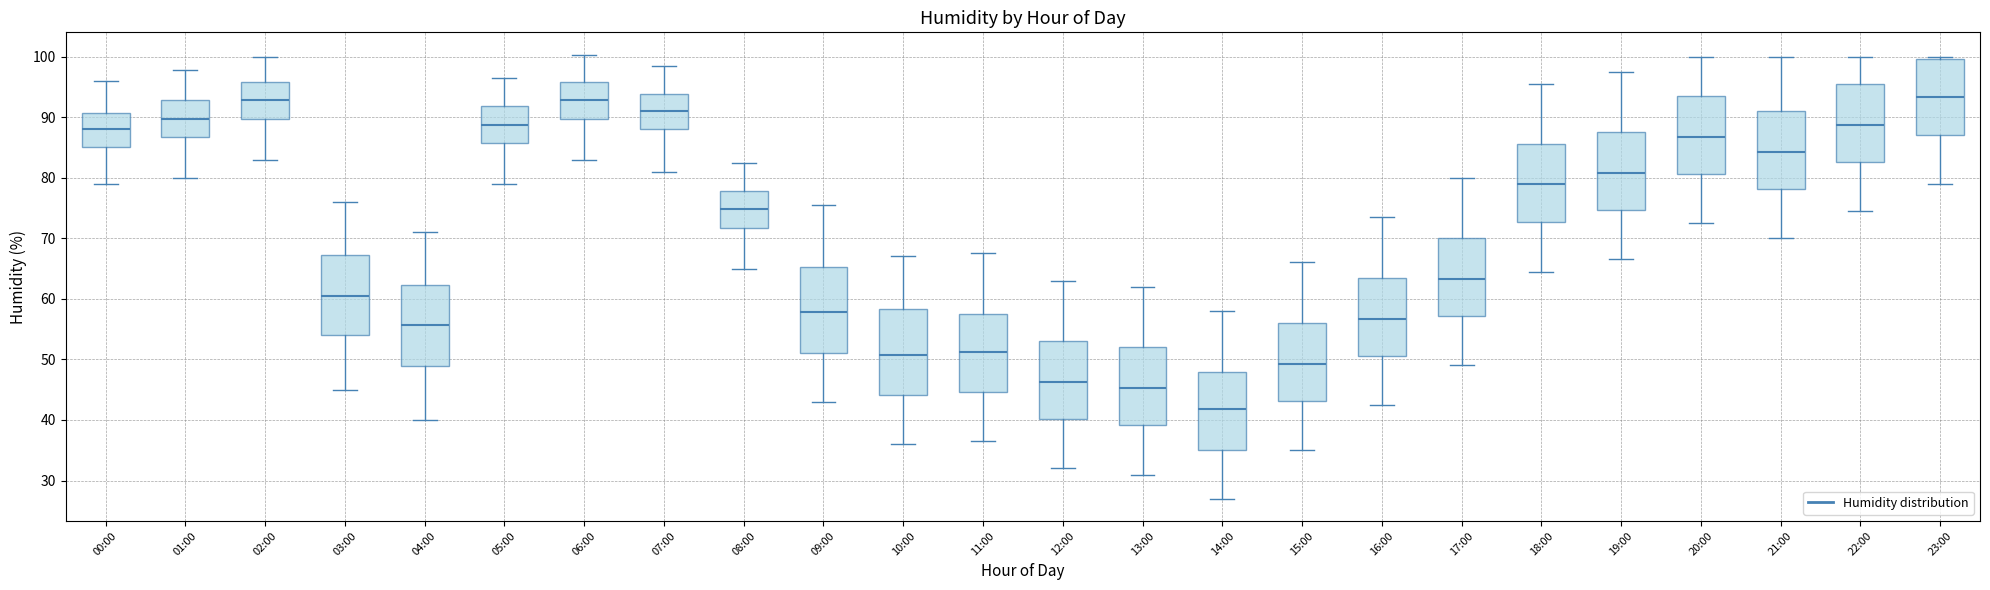

Reading left to right, transcribe this box plot: for each box, give where its median line is, the range the box spans, and where its two whiskers end, as read against the y-axis. The values are not printed on the chart, so give them approximately, as read against the axis.

00:00: median 88, box 85 to 91, whiskers 79 to 96
01:00: median 90, box 87 to 93, whiskers 80 to 98
02:00: median 93, box 90 to 96, whiskers 83 to 100
03:00: median 61, box 54 to 67, whiskers 45 to 76
04:00: median 56, box 49 to 62, whiskers 40 to 71
05:00: median 89, box 86 to 92, whiskers 79 to 97
06:00: median 93, box 90 to 96, whiskers 83 to 100
07:00: median 91, box 88 to 94, whiskers 81 to 99
08:00: median 75, box 72 to 78, whiskers 65 to 83
09:00: median 58, box 51 to 65, whiskers 43 to 76
10:00: median 51, box 44 to 58, whiskers 36 to 67
11:00: median 51, box 45 to 58, whiskers 37 to 68
12:00: median 46, box 40 to 53, whiskers 32 to 63
13:00: median 45, box 39 to 52, whiskers 31 to 62
14:00: median 42, box 35 to 48, whiskers 27 to 58
15:00: median 49, box 43 to 56, whiskers 35 to 66
16:00: median 57, box 51 to 64, whiskers 43 to 74
17:00: median 63, box 57 to 70, whiskers 49 to 80
18:00: median 79, box 73 to 86, whiskers 65 to 96
19:00: median 81, box 75 to 88, whiskers 67 to 98
20:00: median 87, box 81 to 94, whiskers 73 to 100
21:00: median 84, box 78 to 91, whiskers 70 to 100
22:00: median 89, box 83 to 96, whiskers 75 to 100
23:00: median 93, box 87 to 100, whiskers 79 to 100 (just above the box's upper edge)